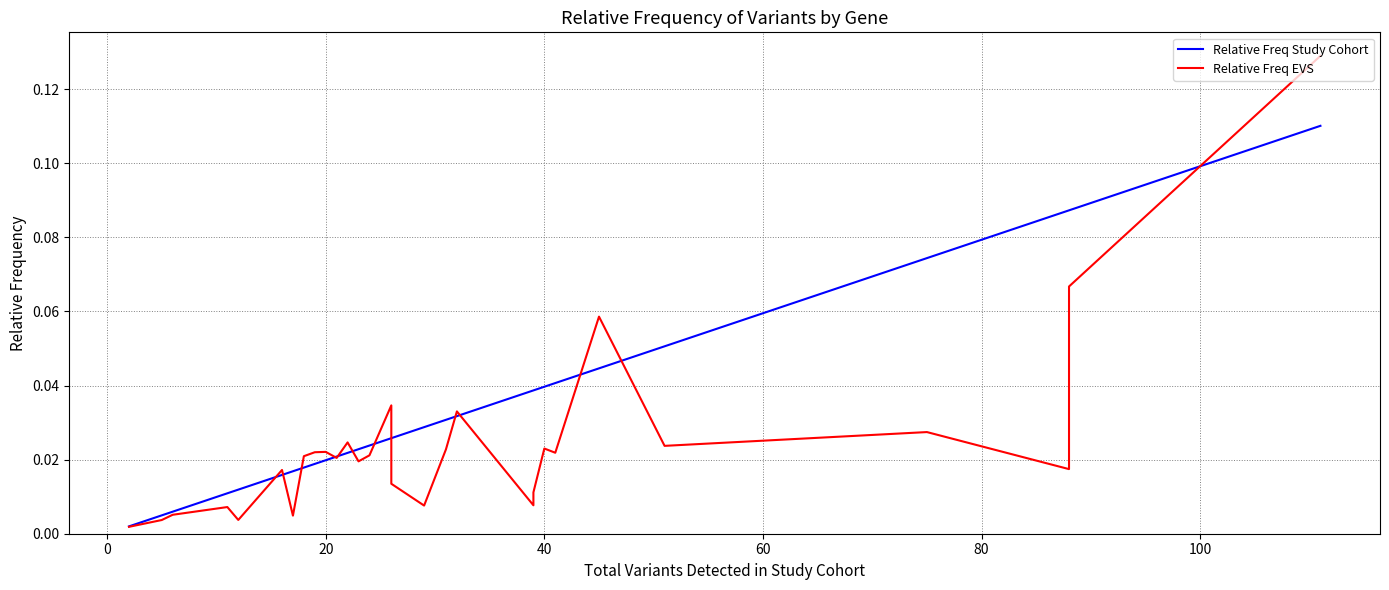

What are all the series names shown in the legend?

Relative Freq Study Cohort, Relative Freq EVS